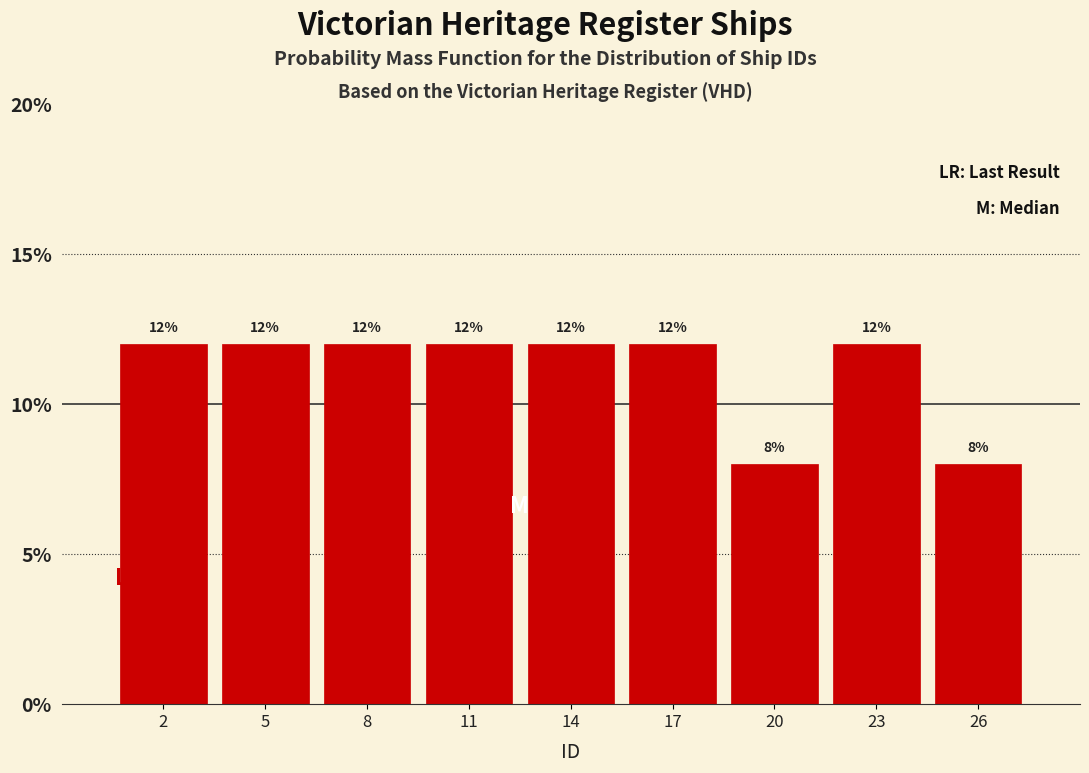

Reading left to right, transcribe all the data shown in this chart.

12	12	12	12	12	12	8	12	8